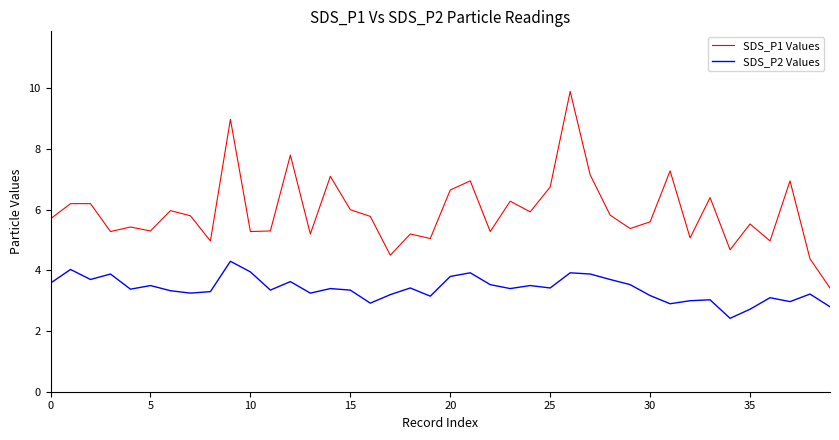

List the series in order of their overall mean, highest first.

SDS_P1 Values, SDS_P2 Values